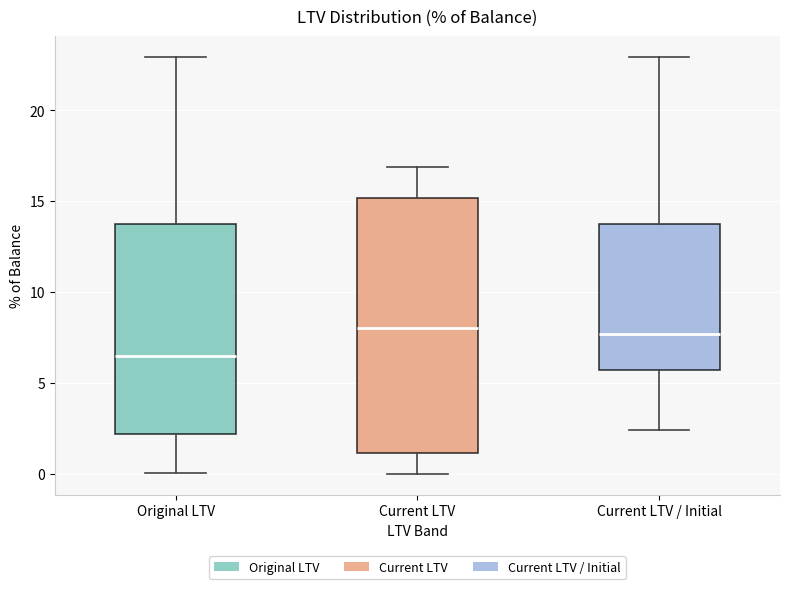

Where is the upper edge of the box for Original LTV on the y-axis? The values are not printed on the chart, so give them approximately, as read against the axis.

14.0